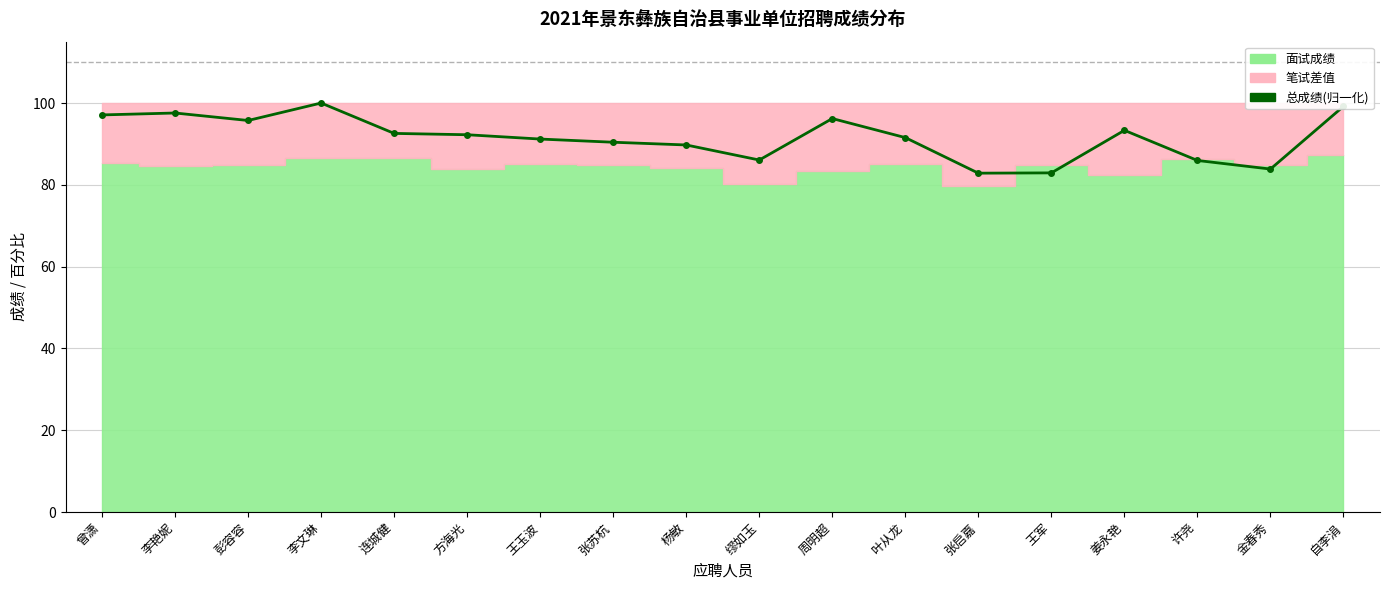

List the labels in order of value, largest first.

李文琳, 自李涓, 李艳妮, 曾潇, 周明超, 彭容容, 姜永艳, 连城健, 方海光, 叶从龙, 王玉波, 张苏杭, 杨敏, 缪如玉, 许尧, 金春秀, 王军, 张启嘉